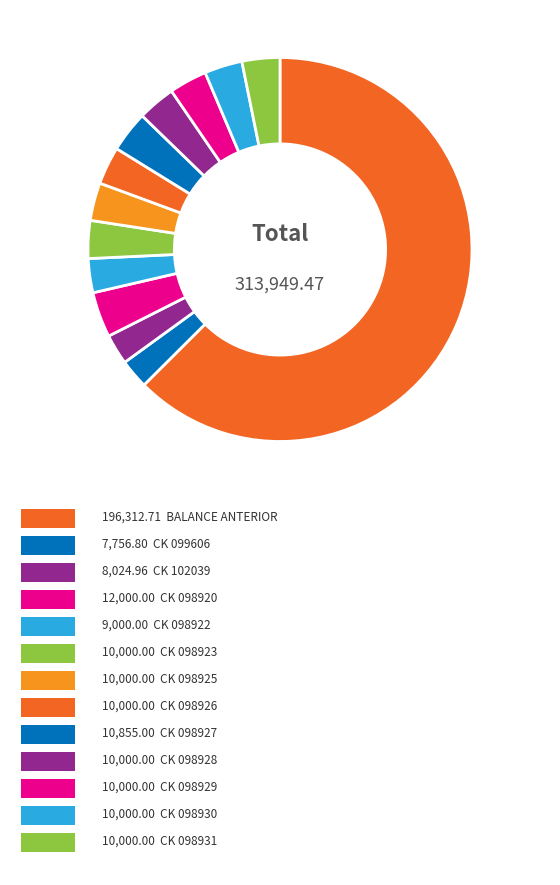

What is the smallest slice in the pie chart?

CK 099606